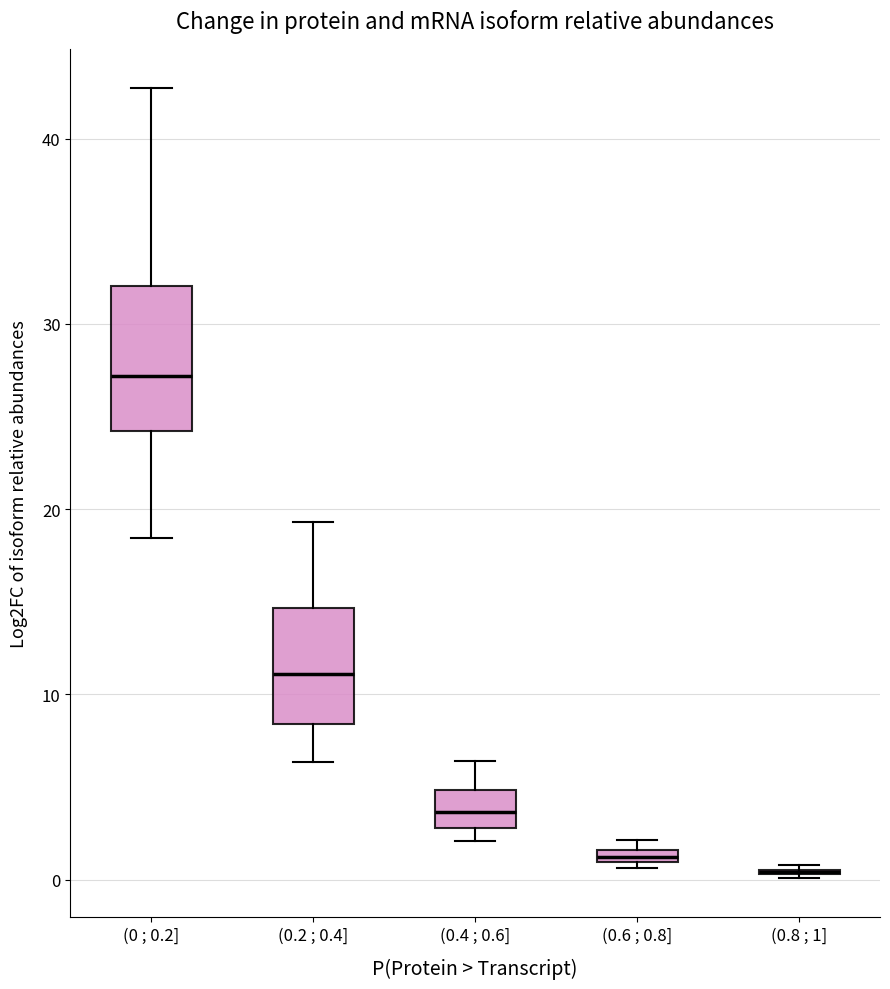

Comparing the boxes themselves (not the whiskers), which one is the tallest?

(0 ; 0.2]